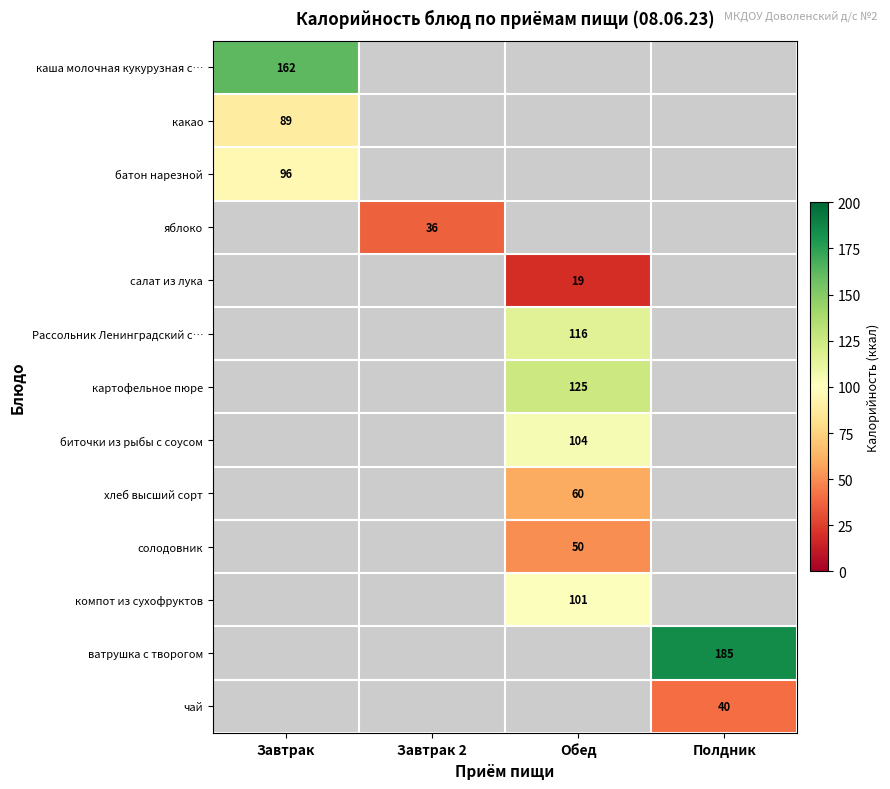

What is the maximum value shown in the chart?

185.0